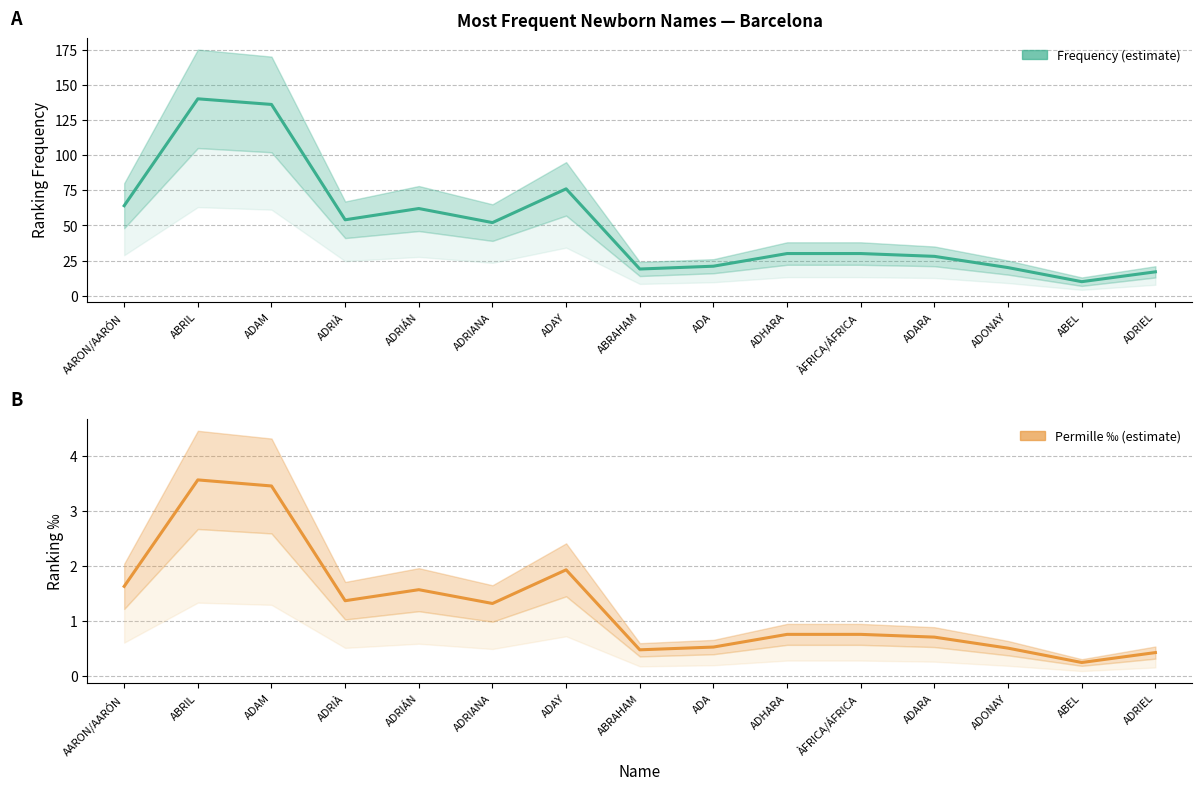

Between ADRIÀ and ADAY, which series saw the biggest shift?

Frequency